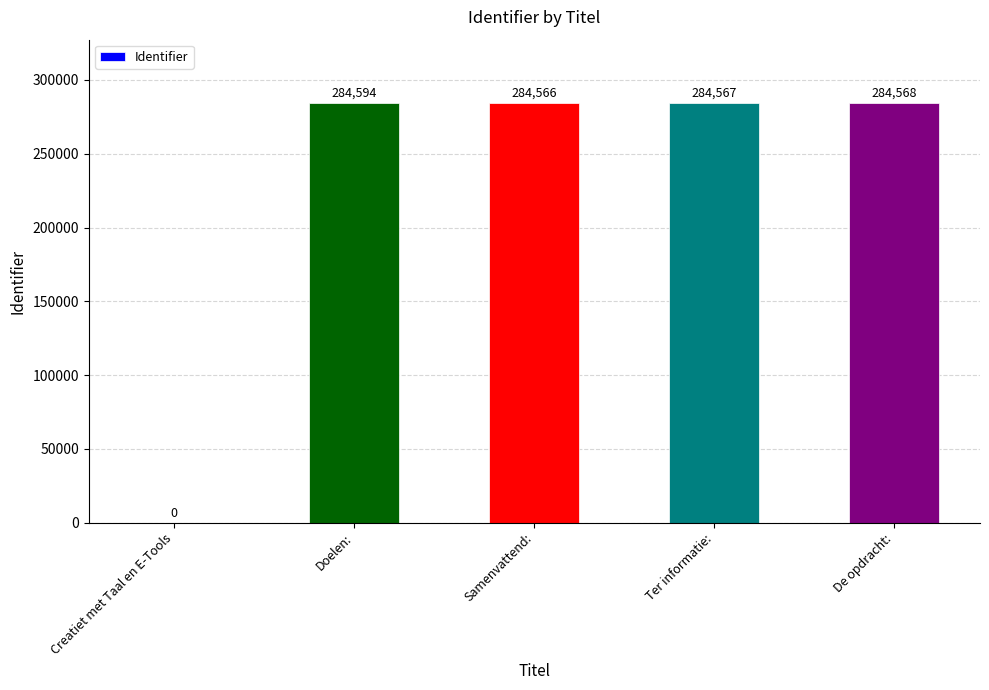

True or false: the data shows 284568 at De opdracht:.

True